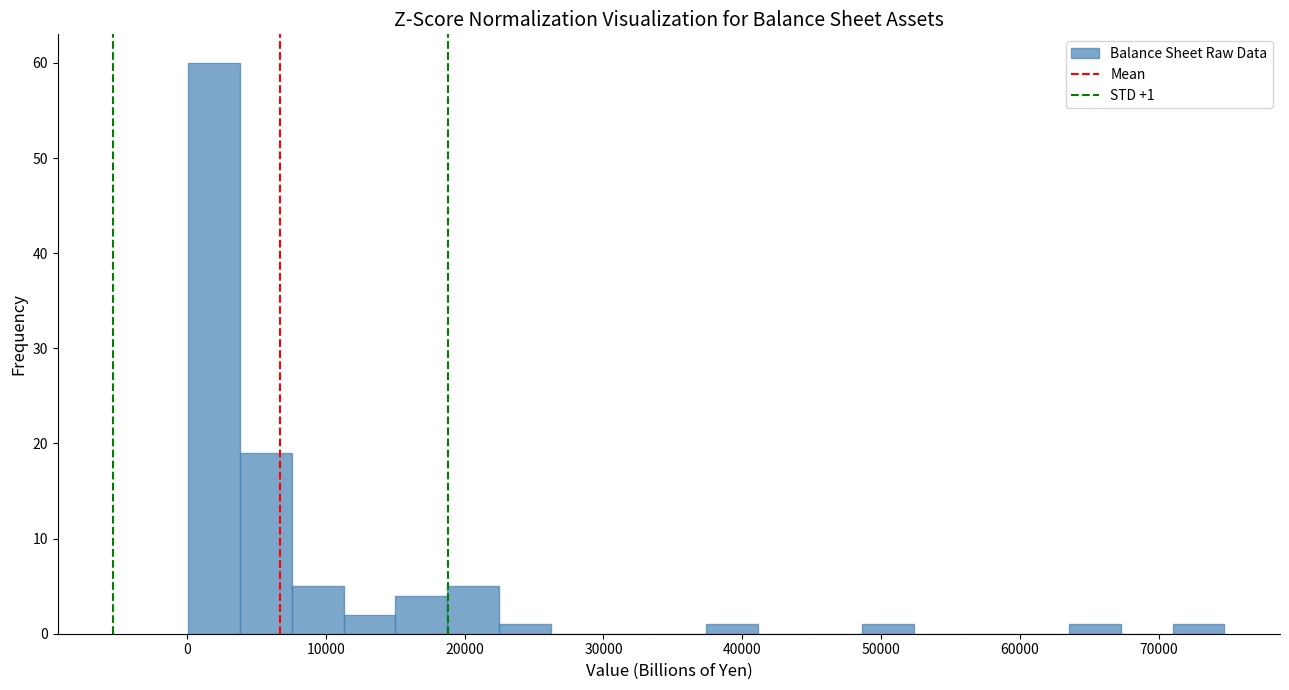

Around what value on the x-axis is the tallest bar? Give the approximate position of its centre, as read against the axis.

2000